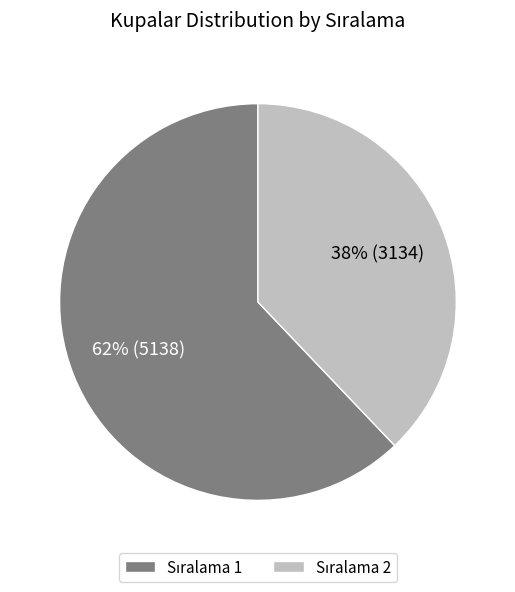

To the nearest percent, what is the difference between the largest and smallest slice percentages?

24%